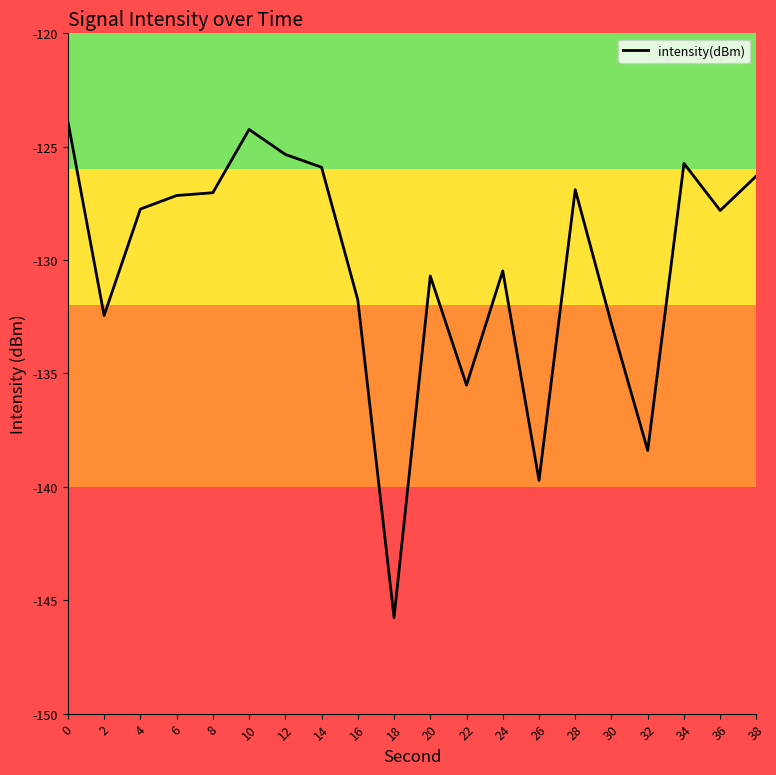

What is the change in value from 30 to 34?

+7.1